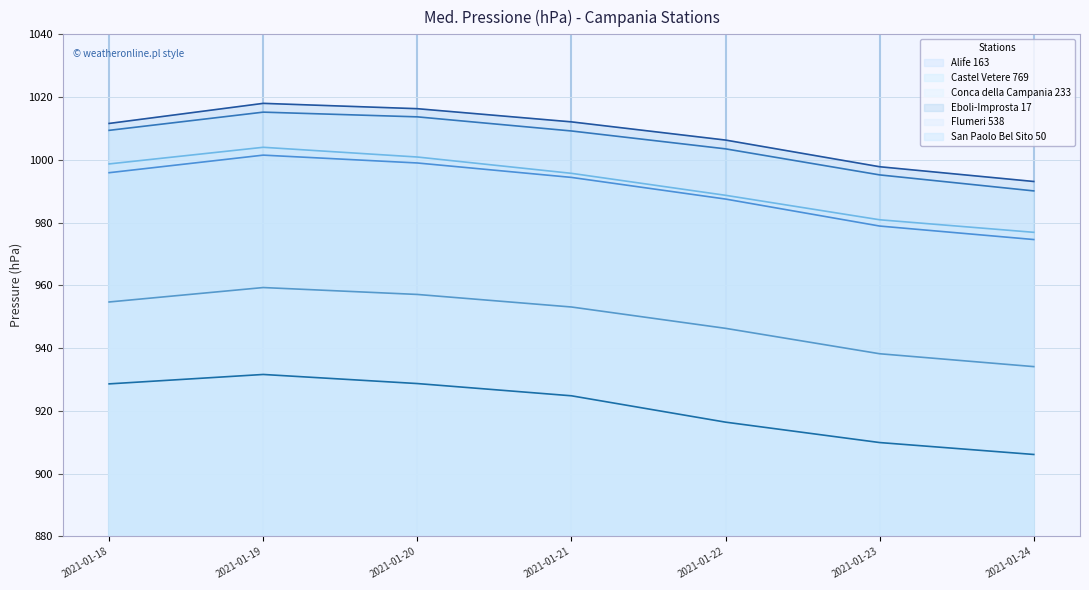

What is the difference between the maximum and minimum values in the Flumeri 538 series?

25.2